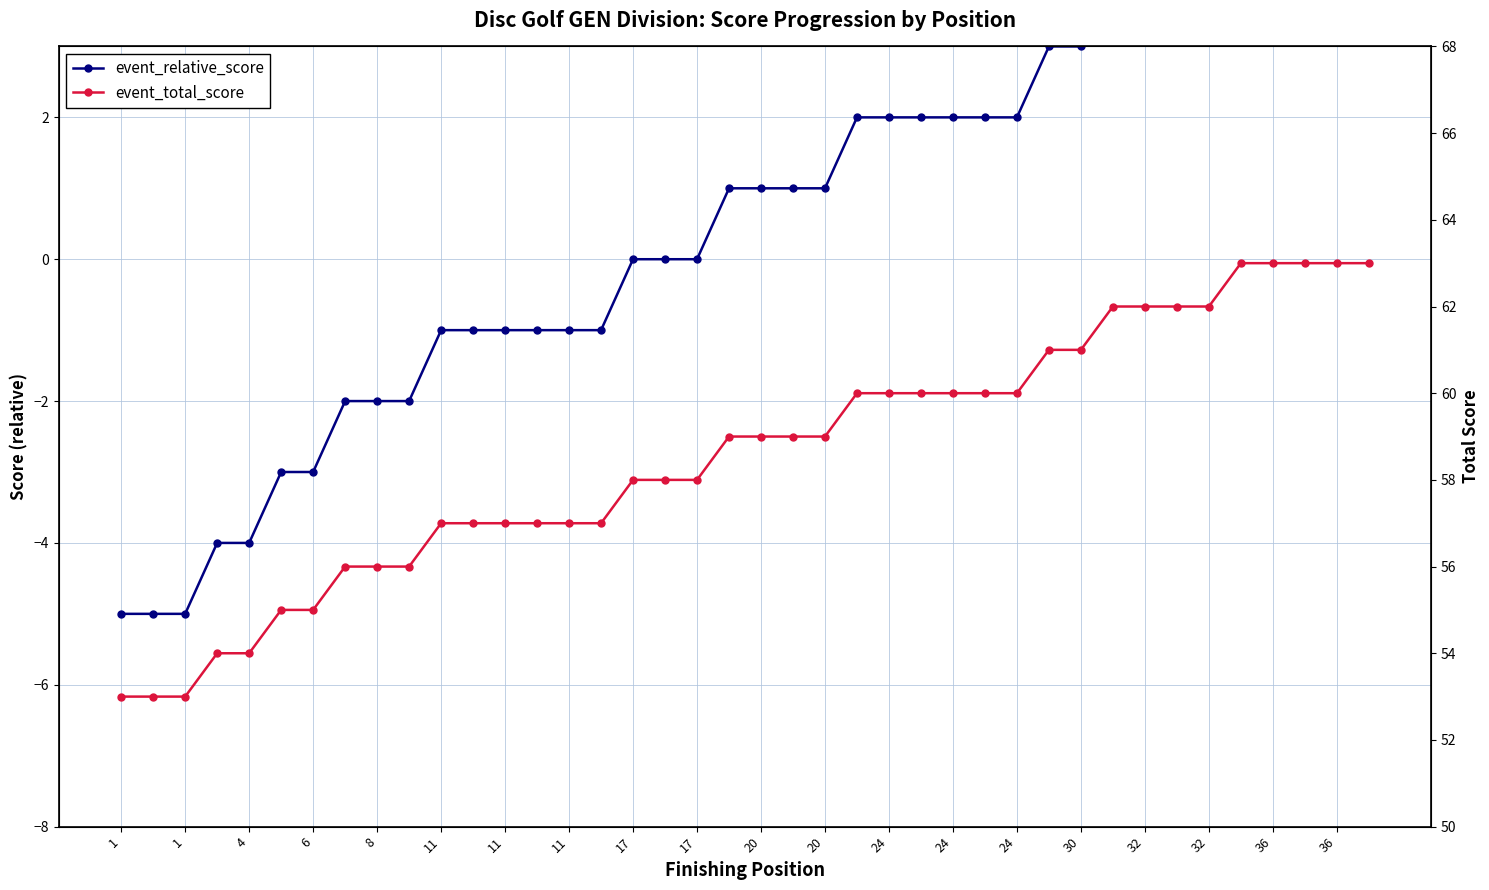

Reading left to right, transcribe all the data shown in this chart.

event_relative_score: -5	-5	-5	-4	-4	-3	-3	-2	-2	-2	-1	-1	-1	-1	-1	-1	0	0	0	1	1	1	1	2	2	2	2	2	2	3	3	4	4	4	4	5	5	5	5	5
event_total_score: 53	53	53	54	54	55	55	56	56	56	57	57	57	57	57	57	58	58	58	59	59	59	59	60	60	60	60	60	60	61	61	62	62	62	62	63	63	63	63	63